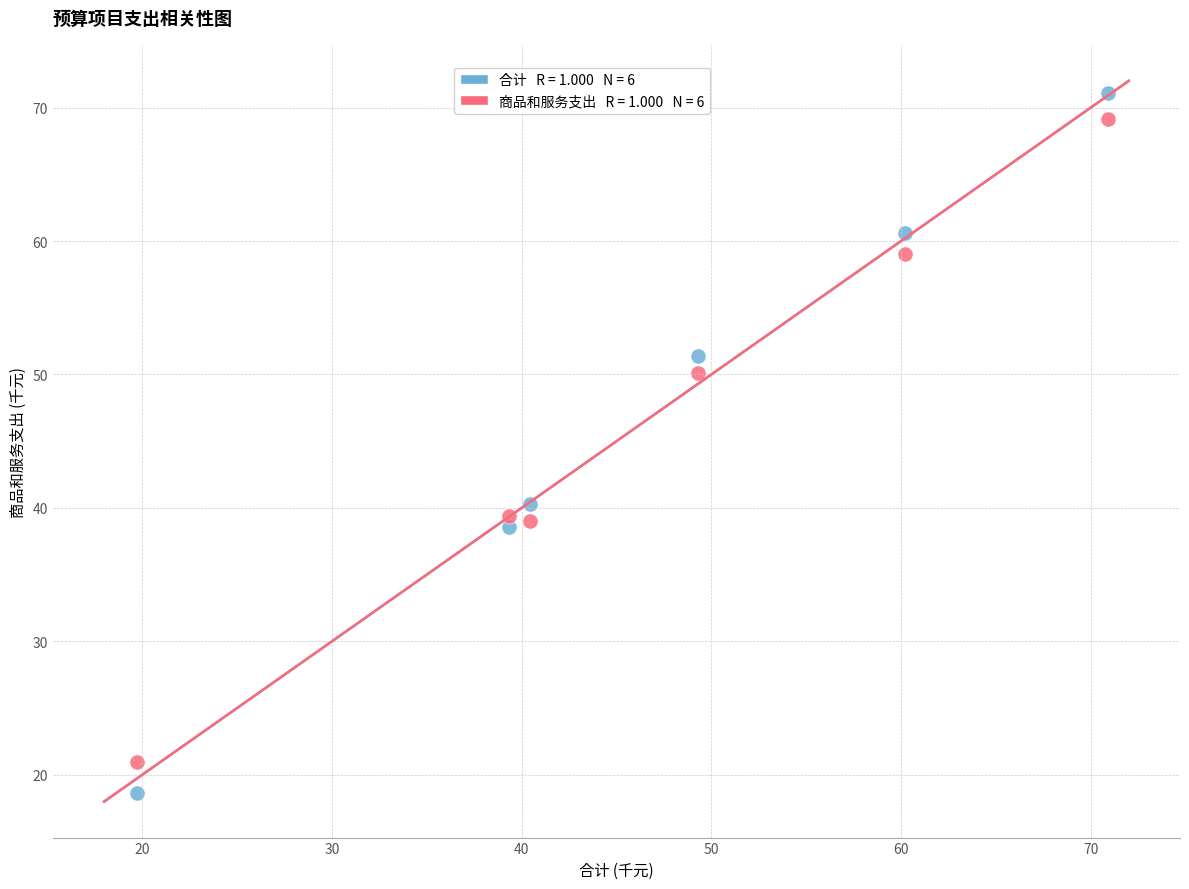

Across all data points, what is the average X value?

46.7